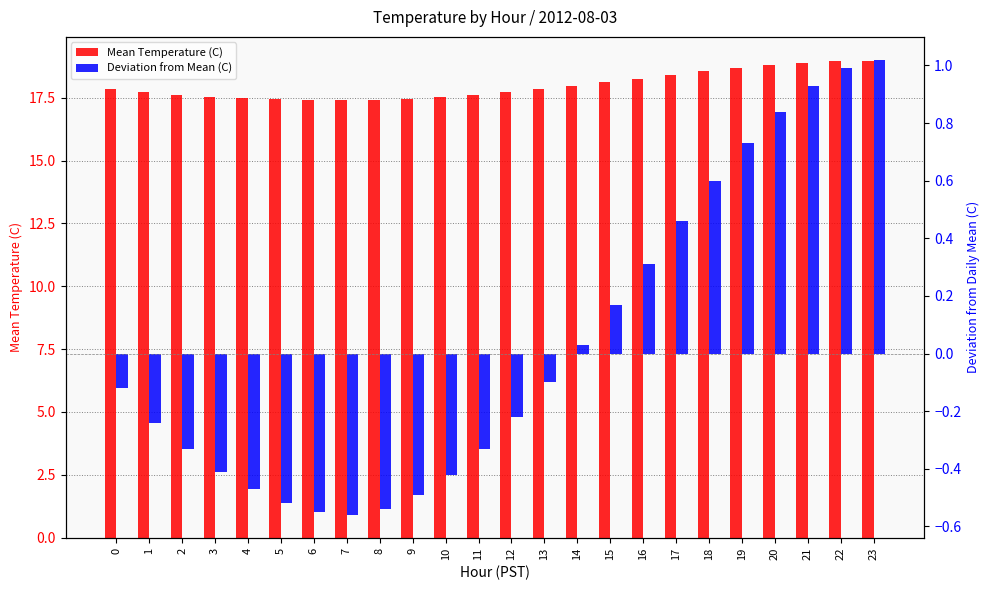

At which label does Deviation from Mean (C) reach its peak?

23